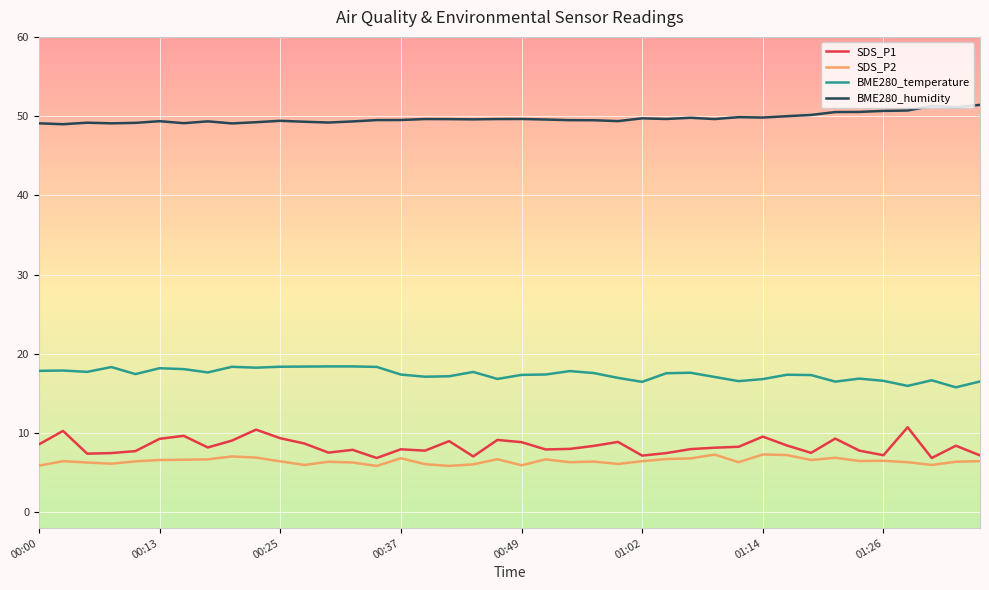

Which series has the widest spread of values?

SDS_P1